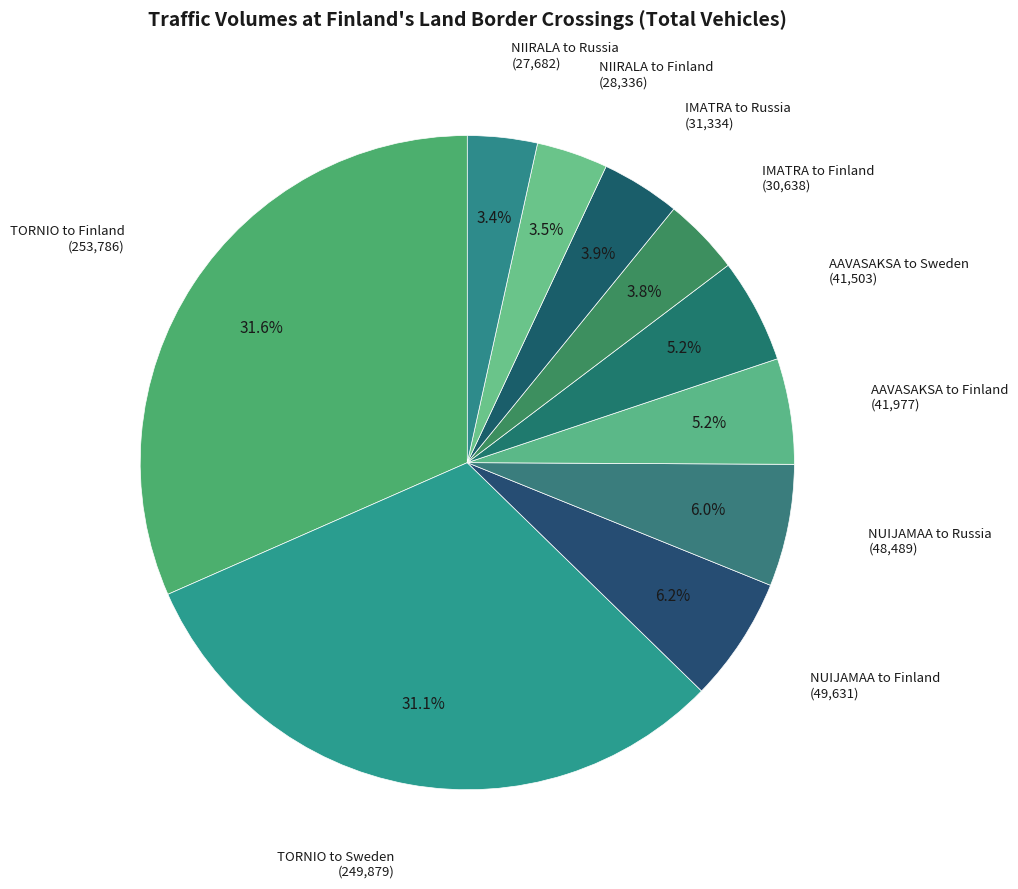

What is the ratio of the value at IMATRA to Finland to the value at AAVASAKSA to Finland?

0.7